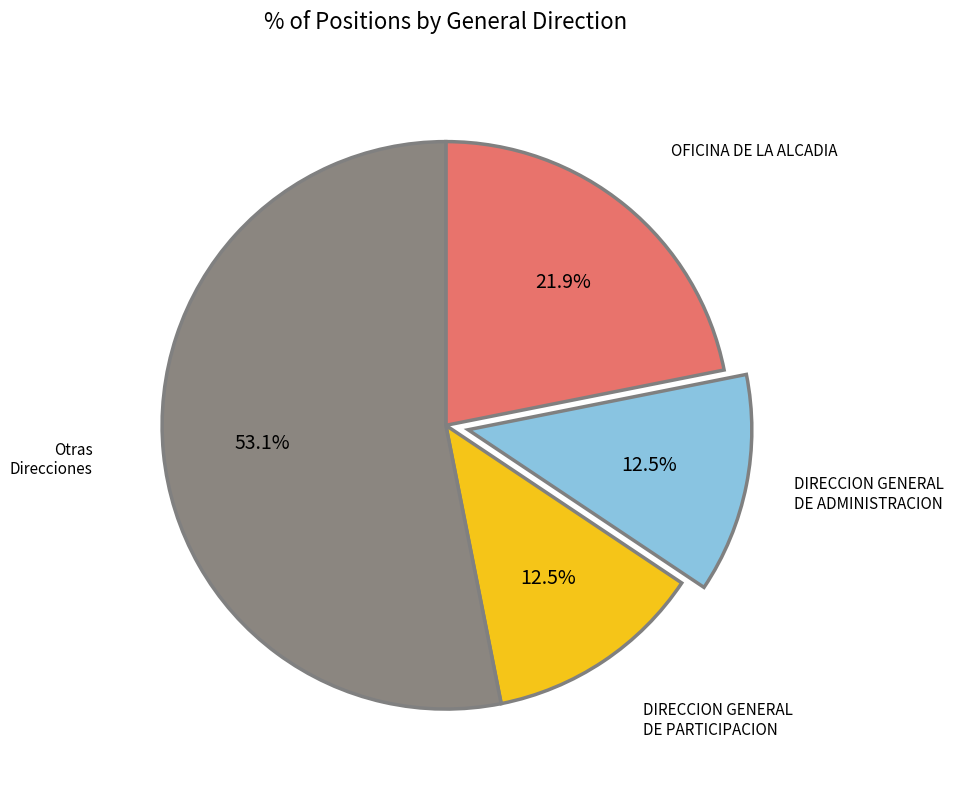

To the nearest percent, what is the average slice percentage?

25%